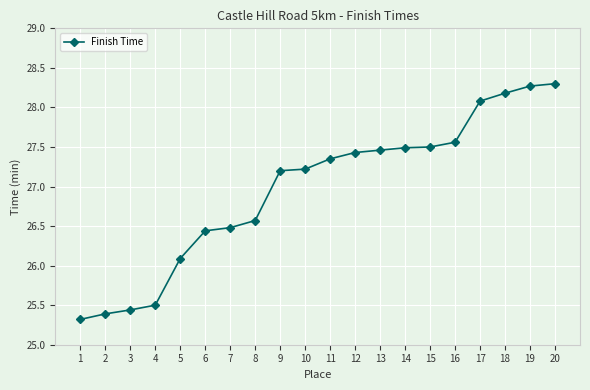

What is the minimum value shown in the chart?

25.3